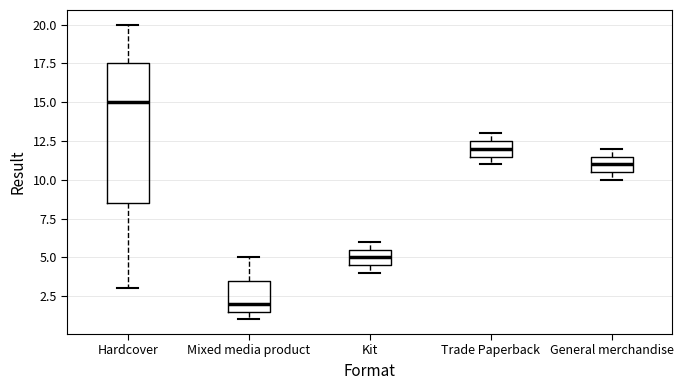

Comparing the boxes themselves (not the whiskers), which one is the tallest?

Hardcover